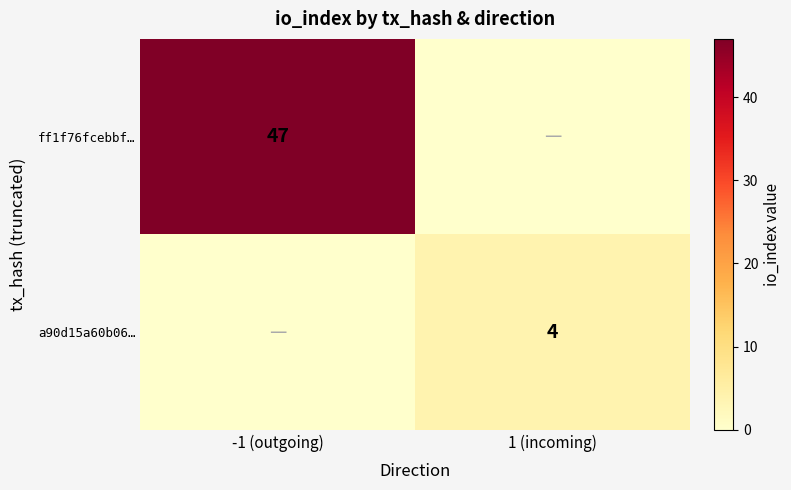

The value of ff1f76fcebbf… at -1 (outgoing) is 81. True or false?

False